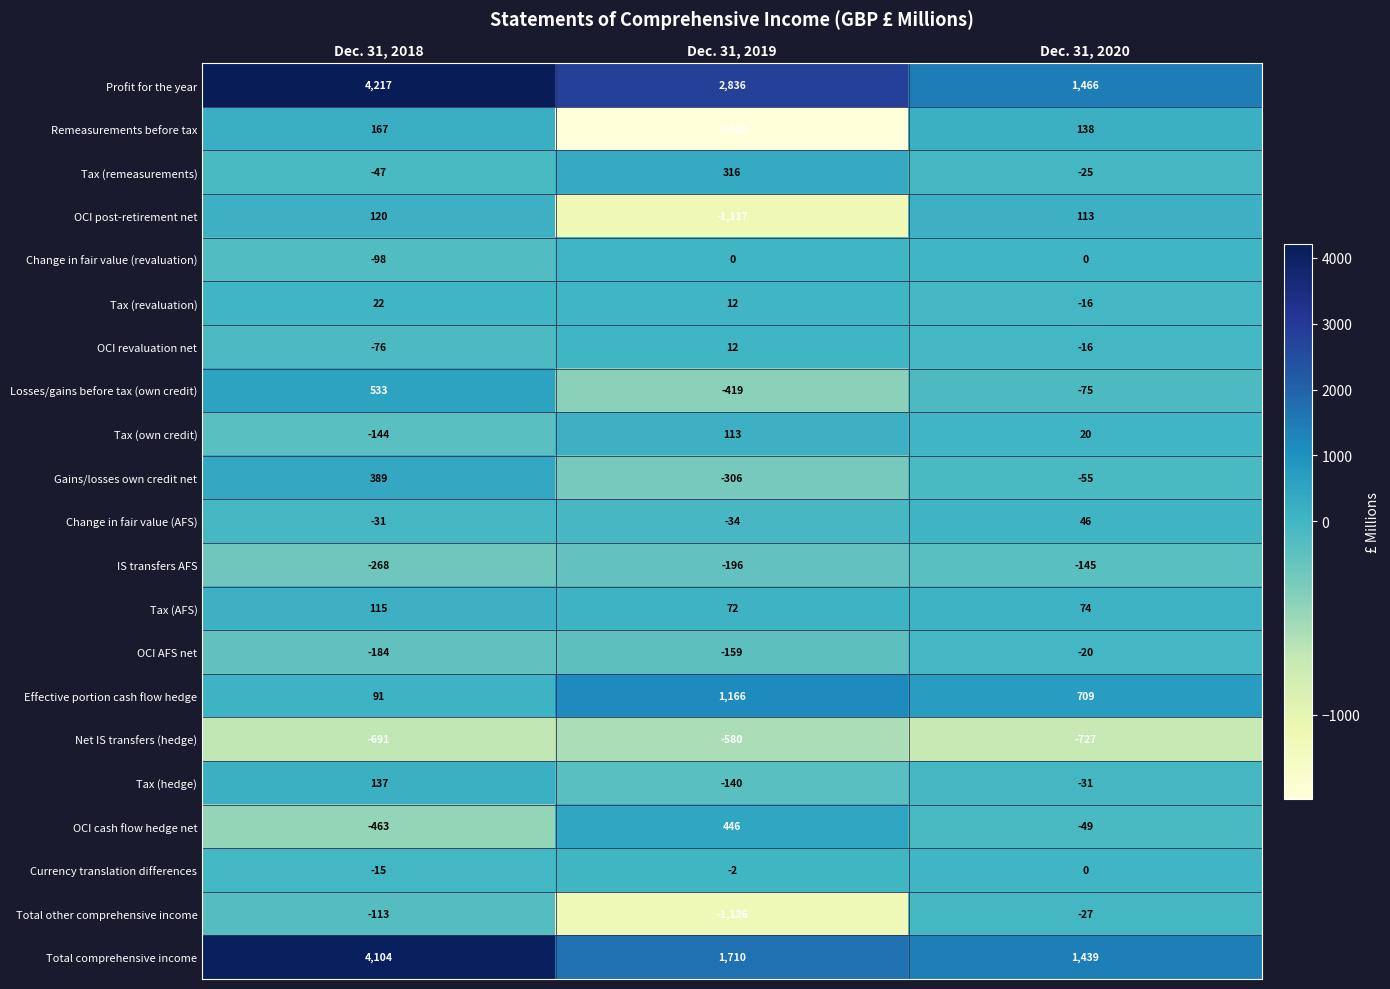

What is the lowest value of the Total comprehensive income series?

1439